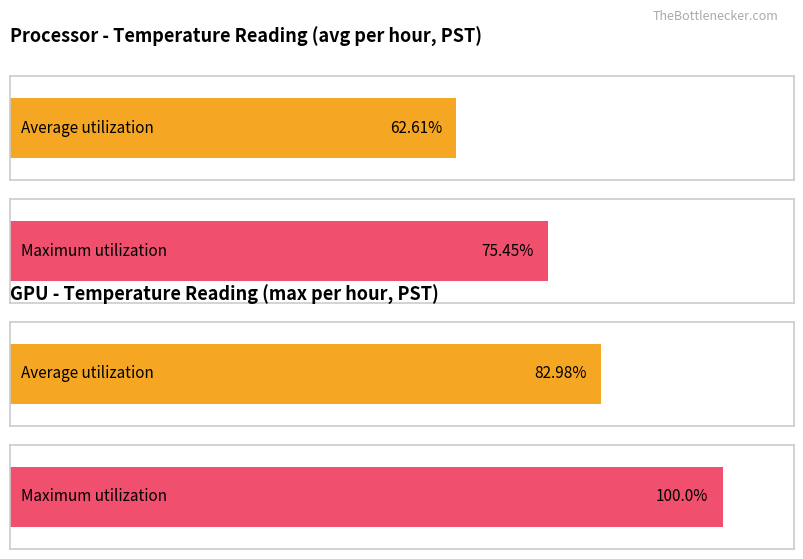

Rank the series by their maximum value, from lowest to highest.

Average utilization, Maximum utilization